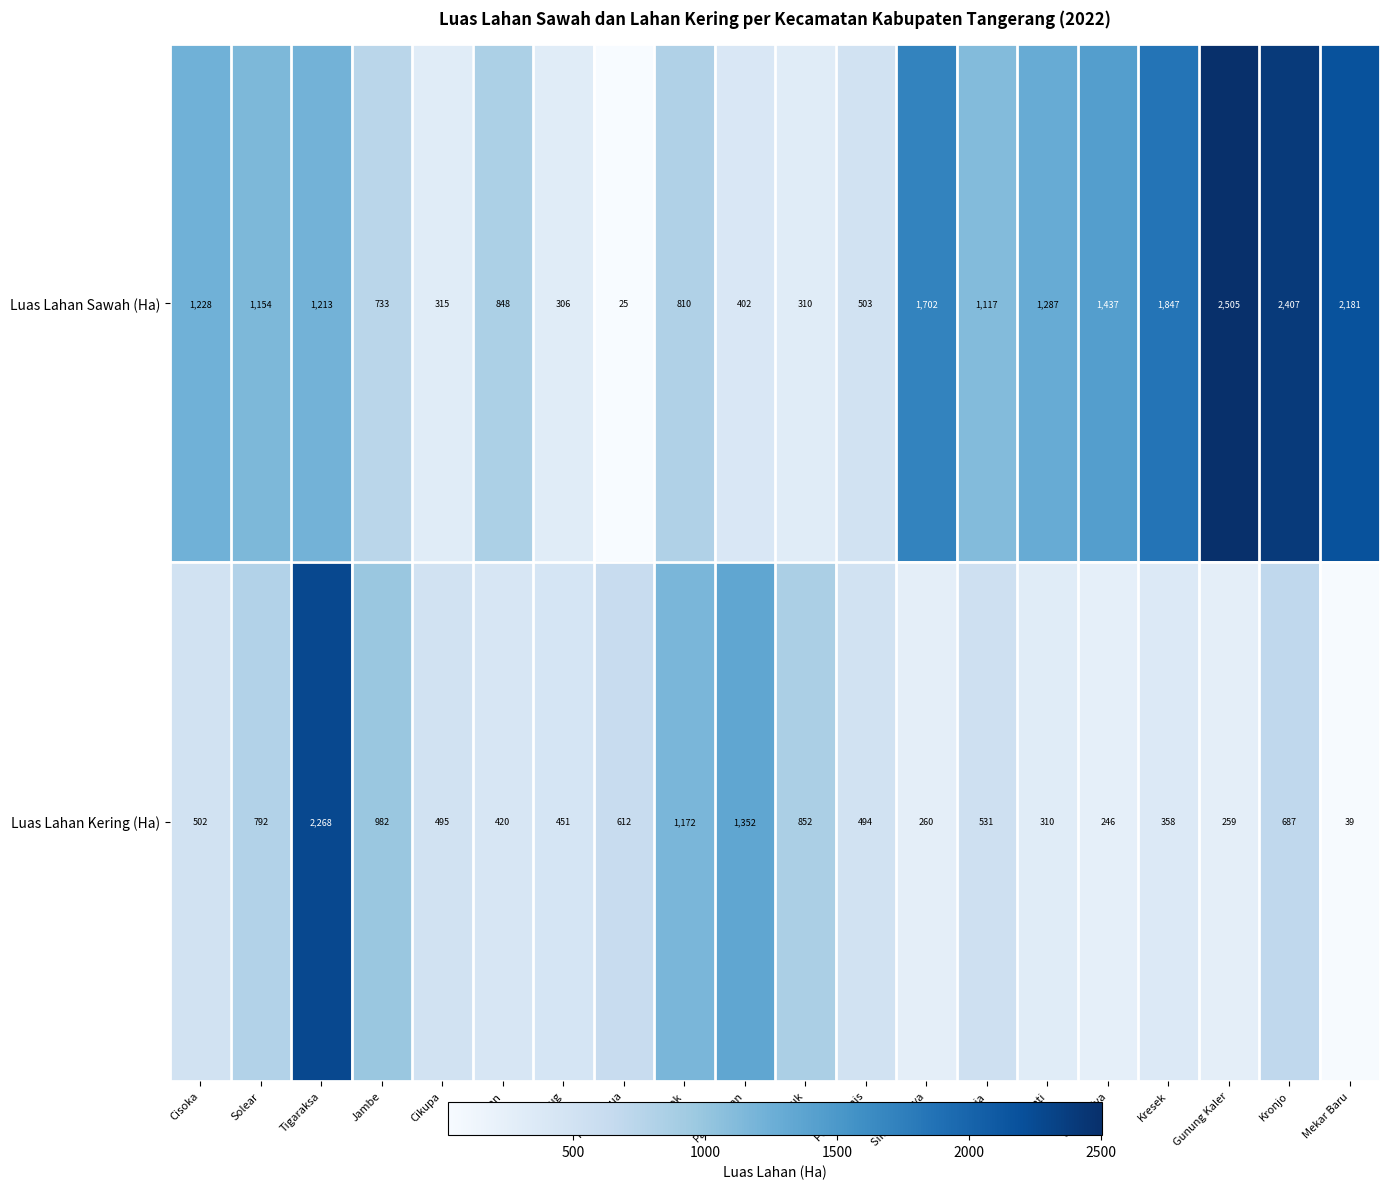

How many distinct data groups are displayed?

2